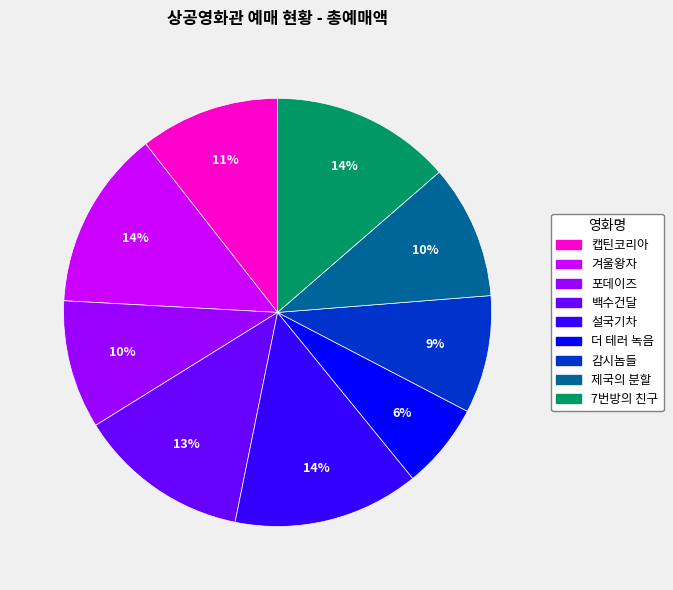

To the nearest percent, what is the difference between the largest and smallest slice percentages?

8%